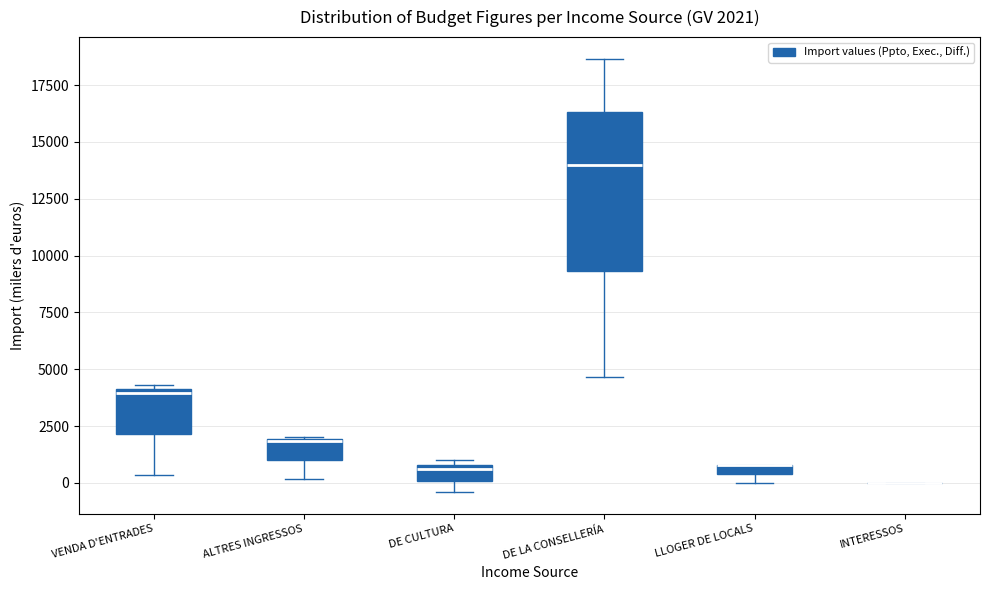

Which box is the tallest, from its lower edge to its upper edge?

DE LA CONSELLERÍA